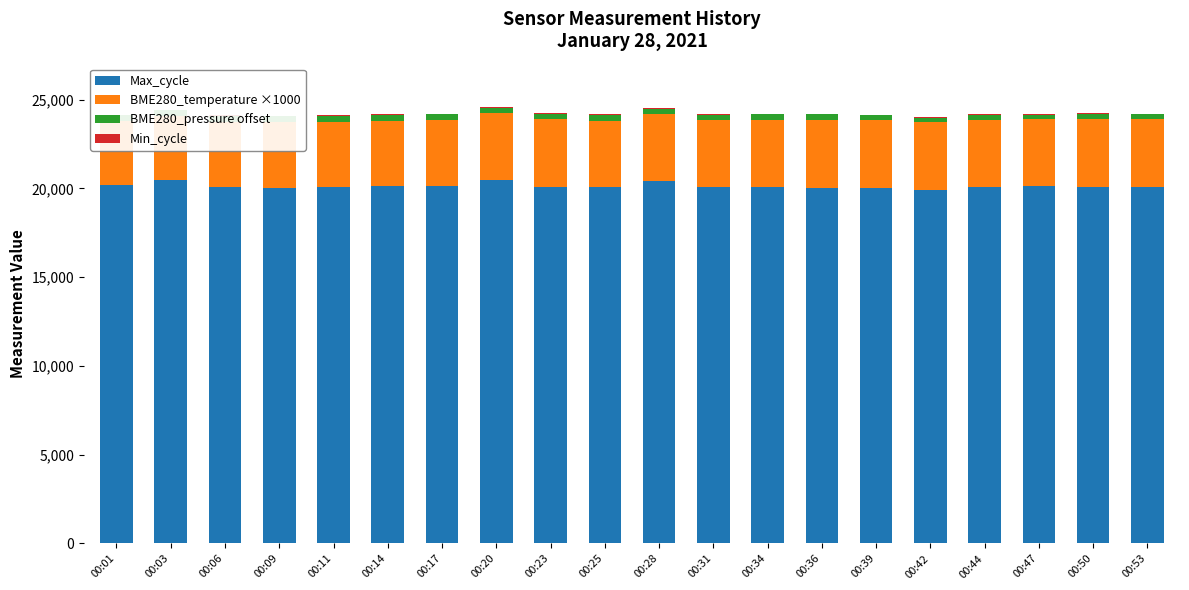

The BME280_pressure offset series shows 292.1 at 00:34. True or false?

True